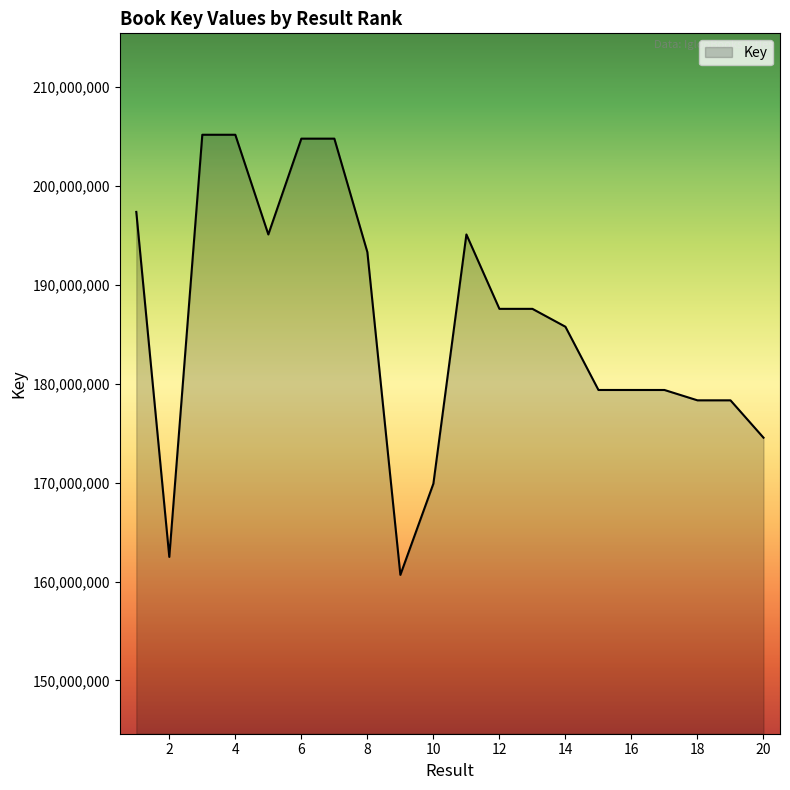

Does the chart display data point markers on the line(s)?

No